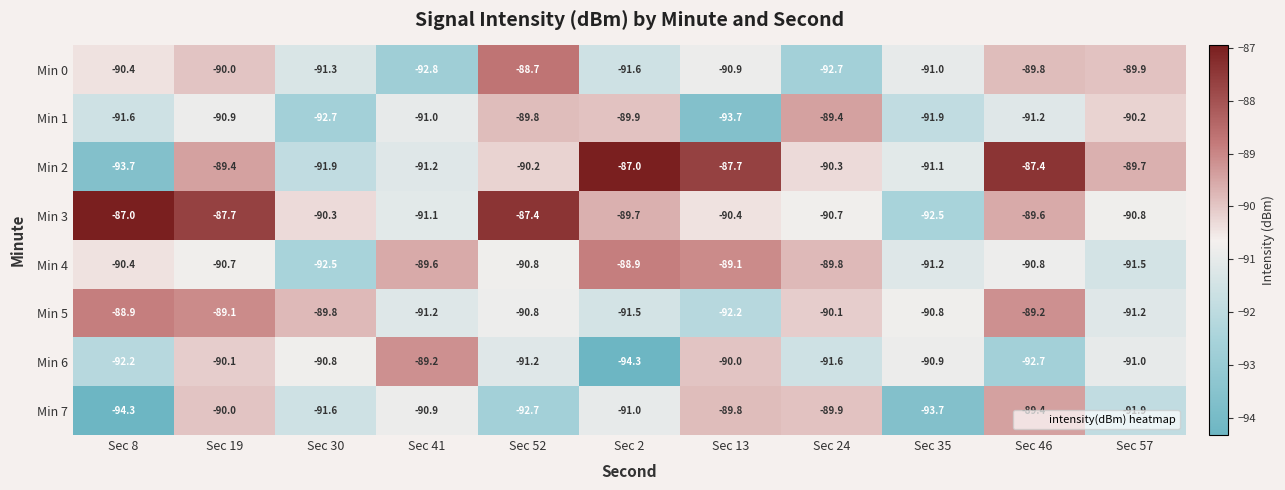

Rank the series at Sec 24 from lowest to highest value.

Min 0, Min 6, Min 3, Min 2, Min 5, Min 7, Min 4, Min 1